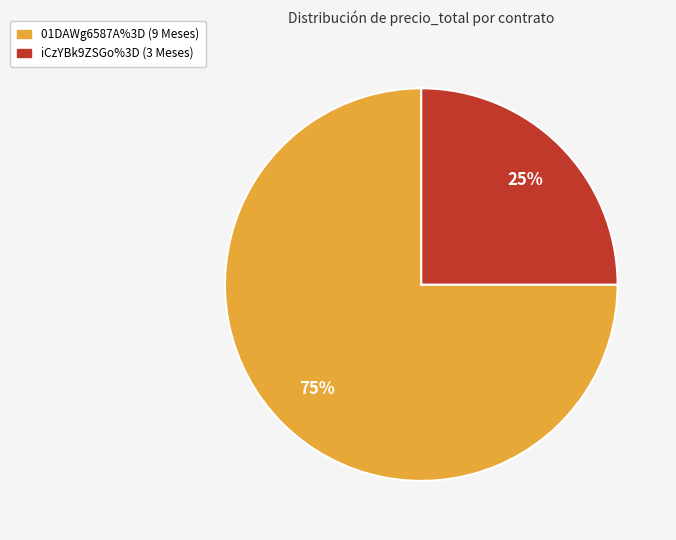

To the nearest percent, what portion does 01DAWg6587A%3D represent?

75%